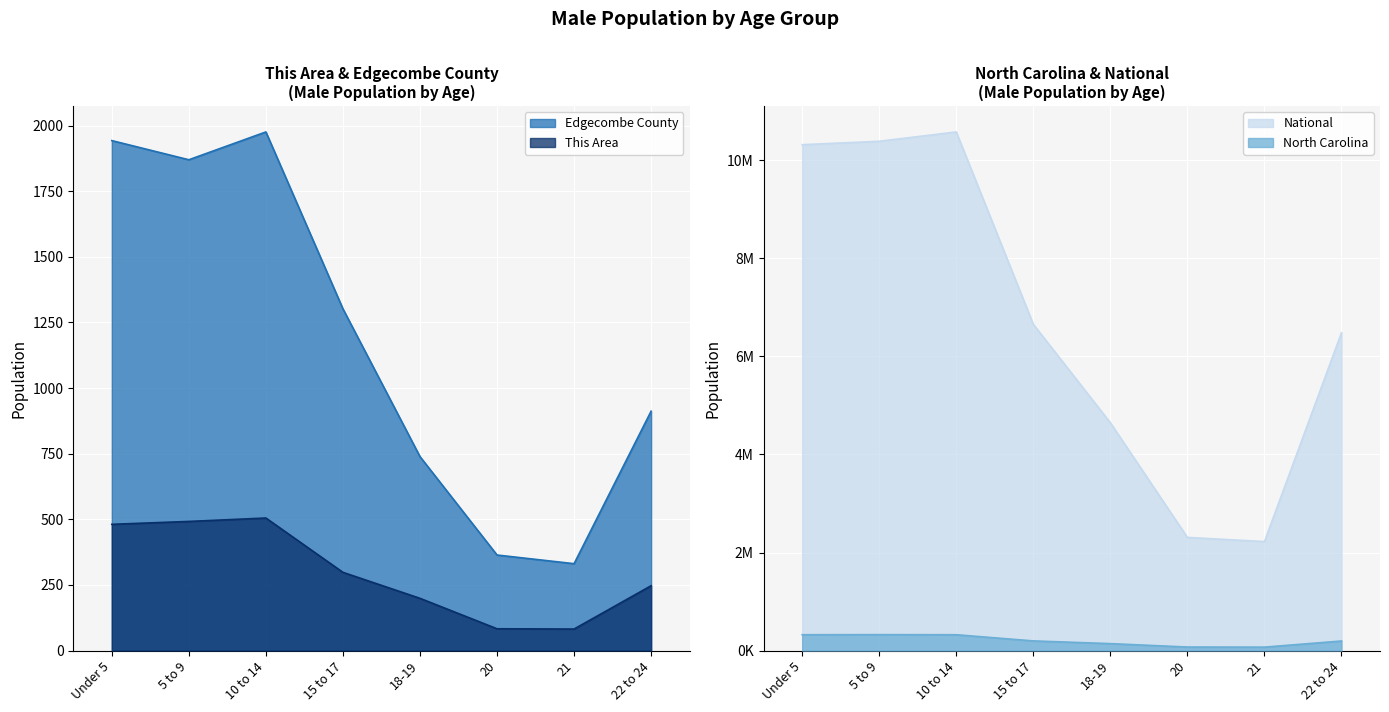

At how many categories does at least one series exceed 8677270?

3